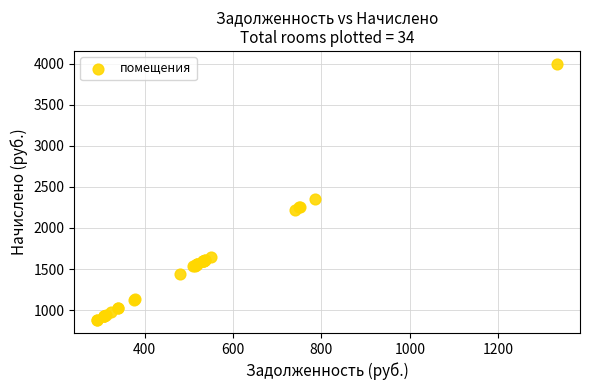

What Y value in the scatter plot is closest to 2437?

2353.7